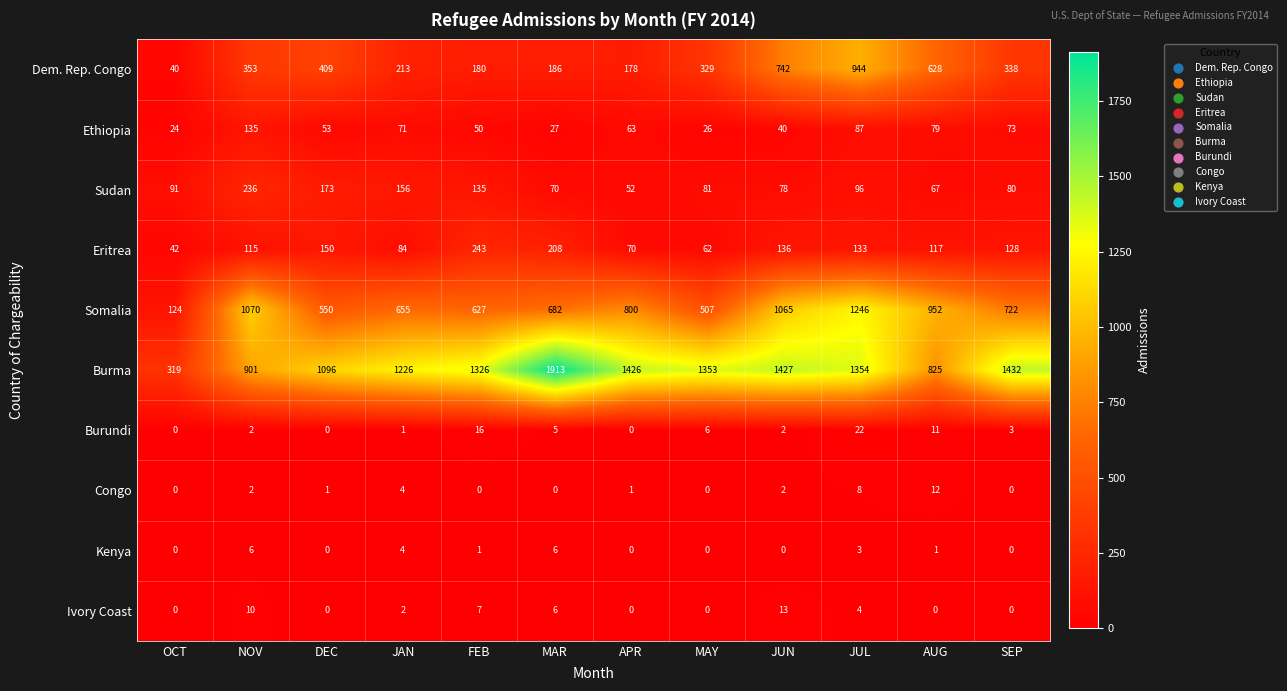

At which category is the sum across all series the highest?

JUL